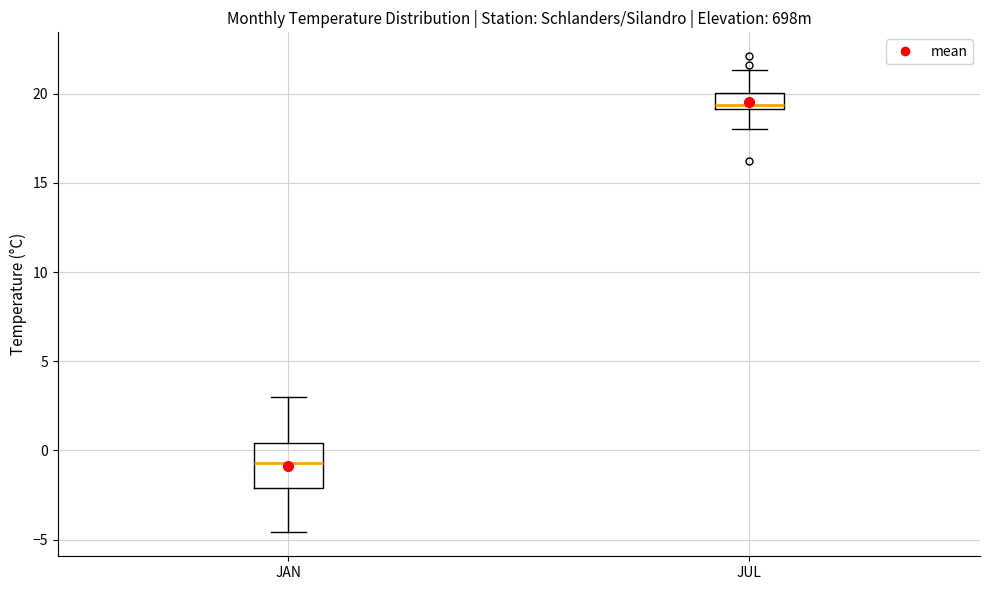

Reading left to right, read every box against the y-axis: the position of its median line, the range the box covers, and the ends of its whiskers. The values are not printed on the chart, so give them approximately, as read against the axis.

JAN: median -0.5, box -2.0 to 0.5, whiskers -4.5 to 3.0
JUL: median 19.5, box 19.0 to 20.0, whiskers 18.0 to 21.5